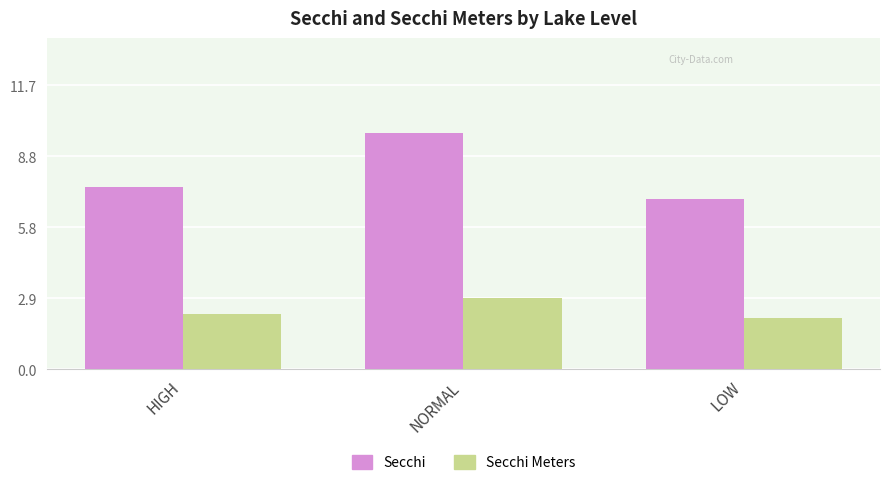

At which category does the chart reach its minimum across all series?

LOW